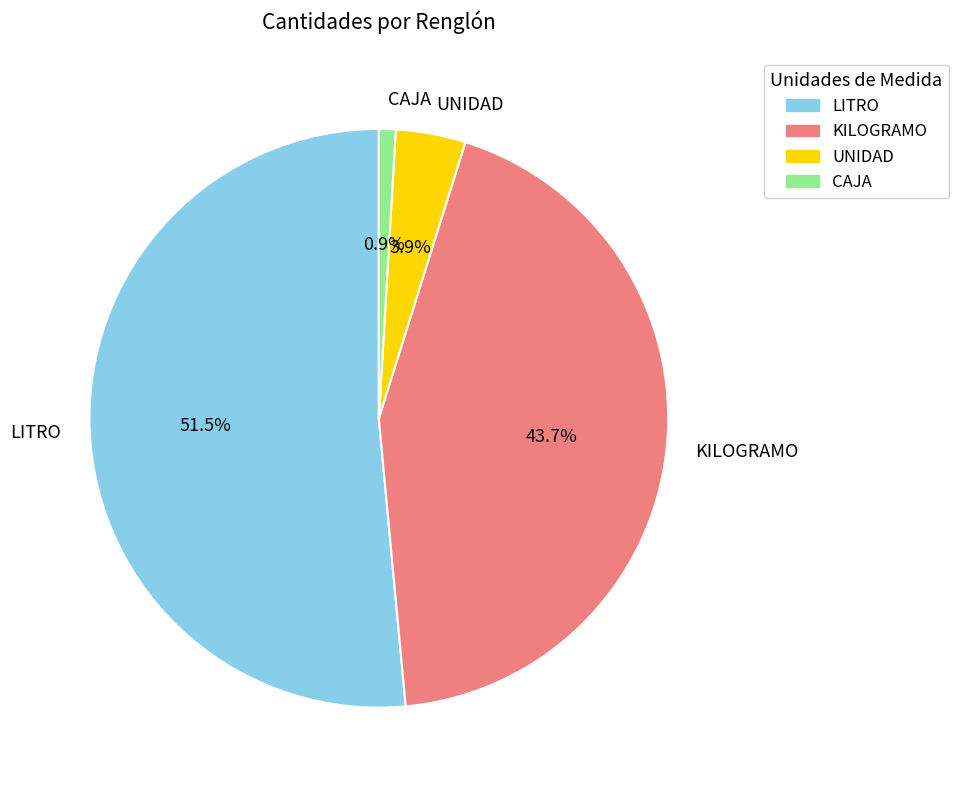

Combined, do LITRO and KILOGRAMO account for over 50%?

Yes